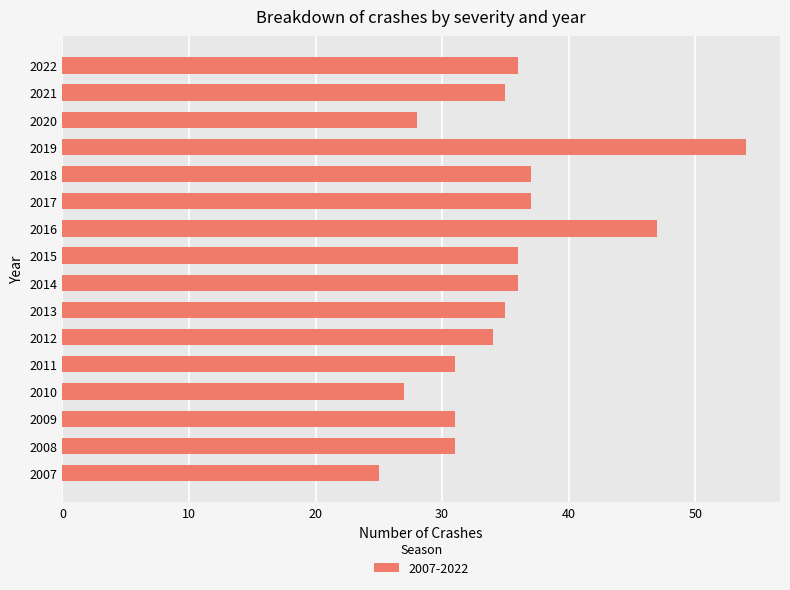

What is the approximate value at 2018, to the nearest 5?

35